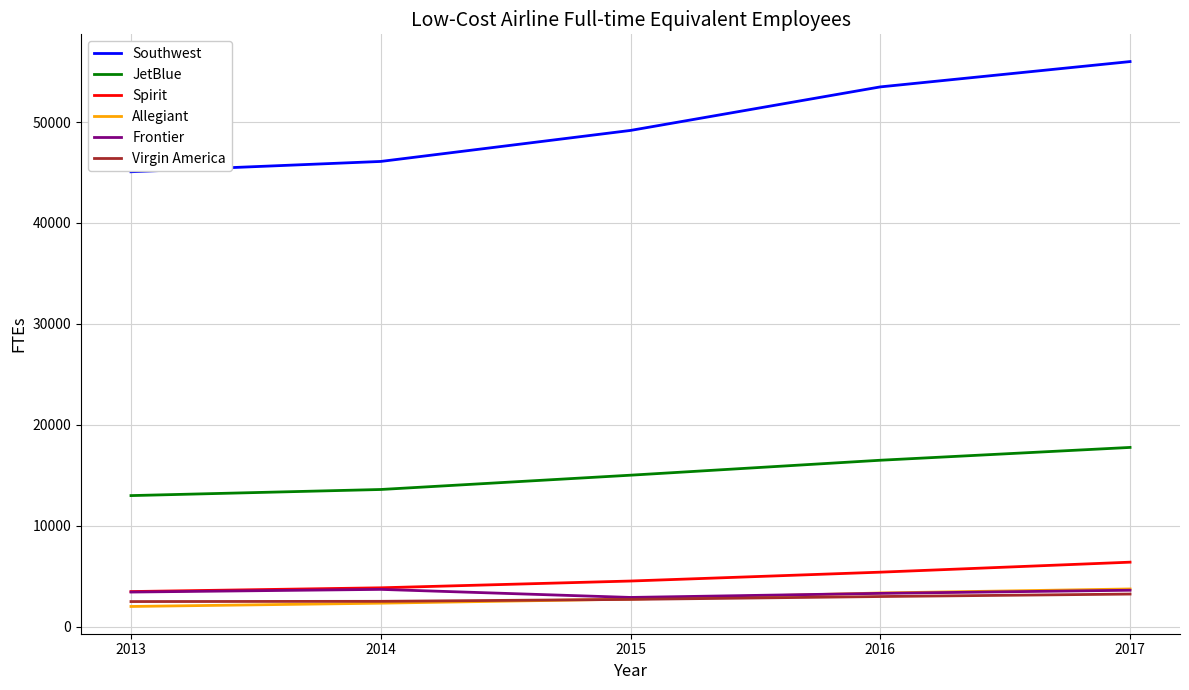

At which category is the sum across all series the highest?

2017